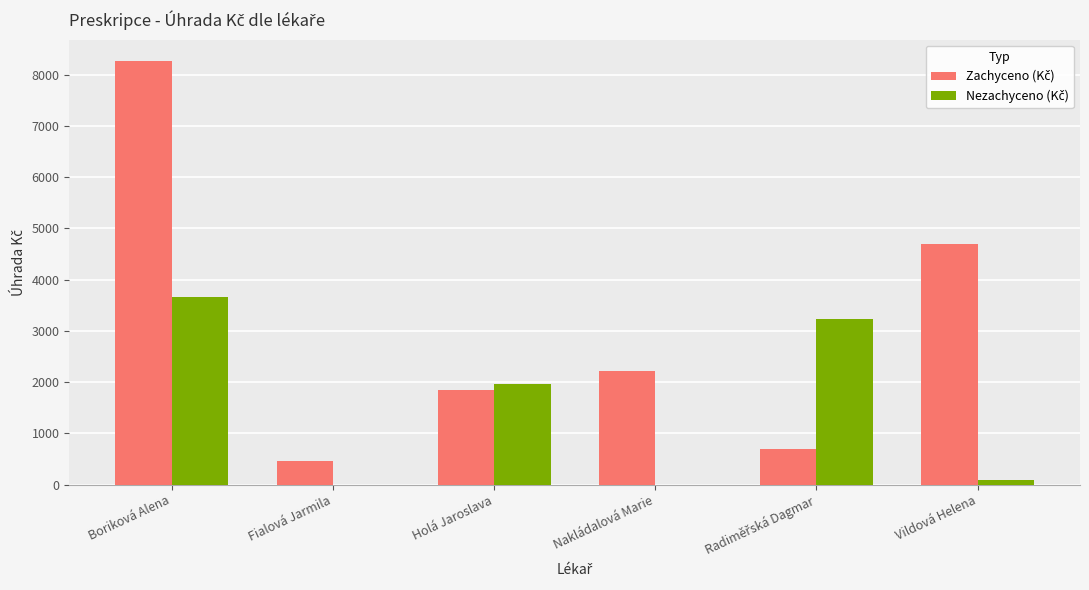

At which category is the sum across all series the highest?

Boriková Alena